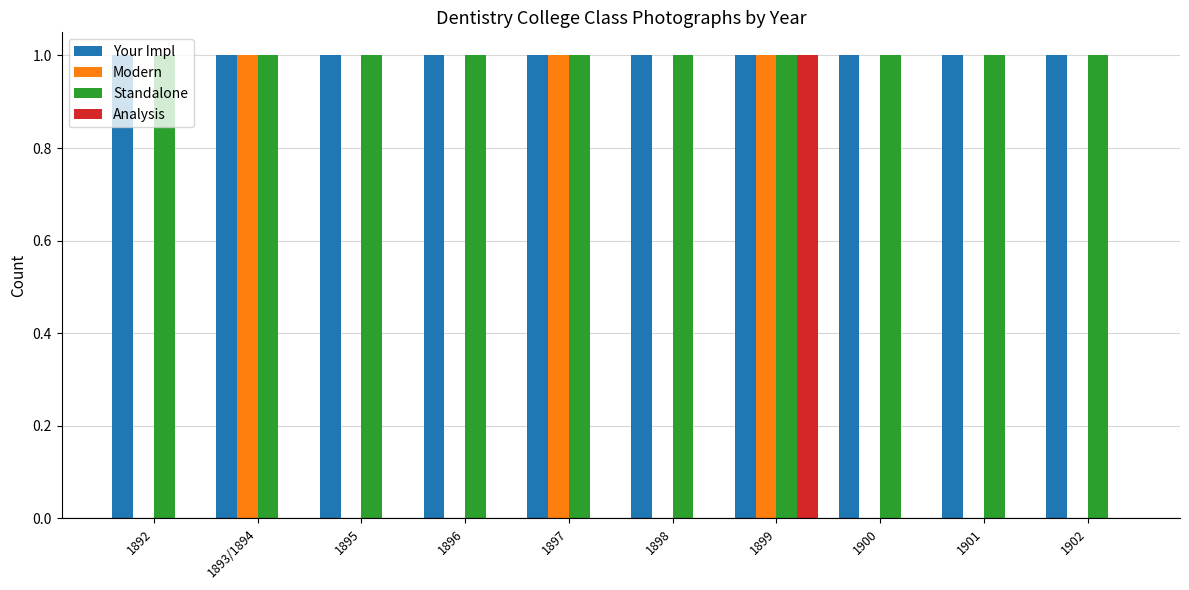

At which category is the sum across all series the highest?

1899